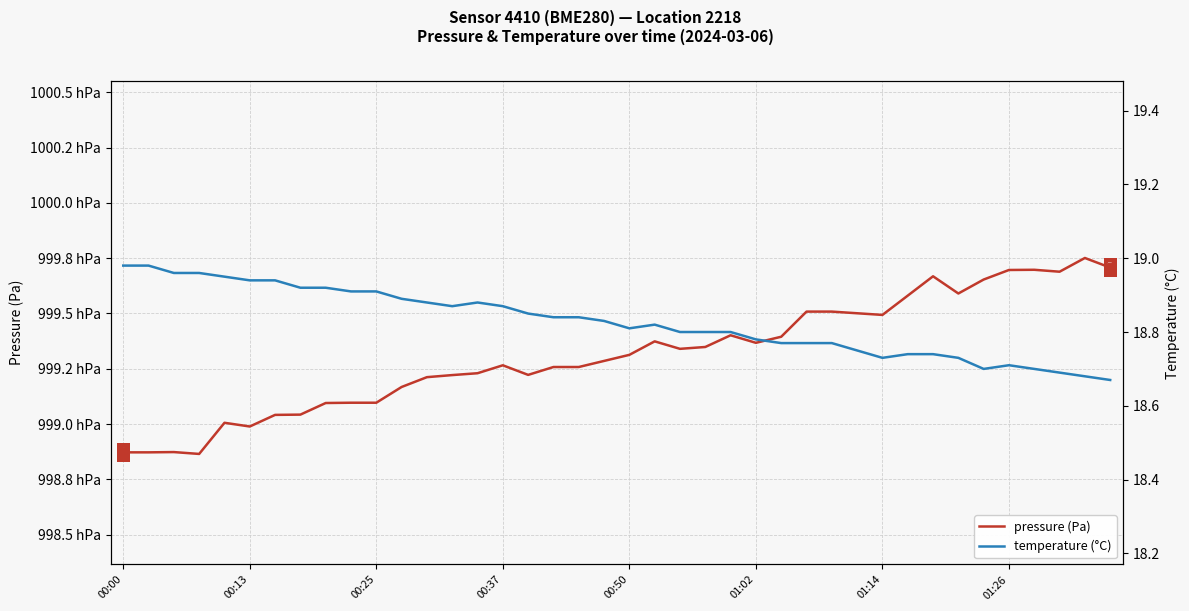

Is the value of temperature (°C) at 28 greater than the value of pressure (Pa) at 13?

No